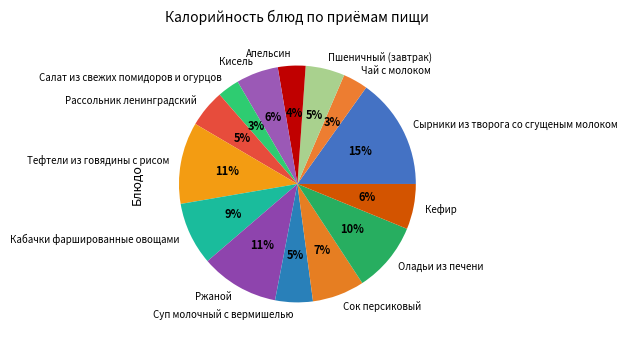

Between Кабачки фаршированные овощами and Кисель, which is larger?

Кабачки фаршированные овощами